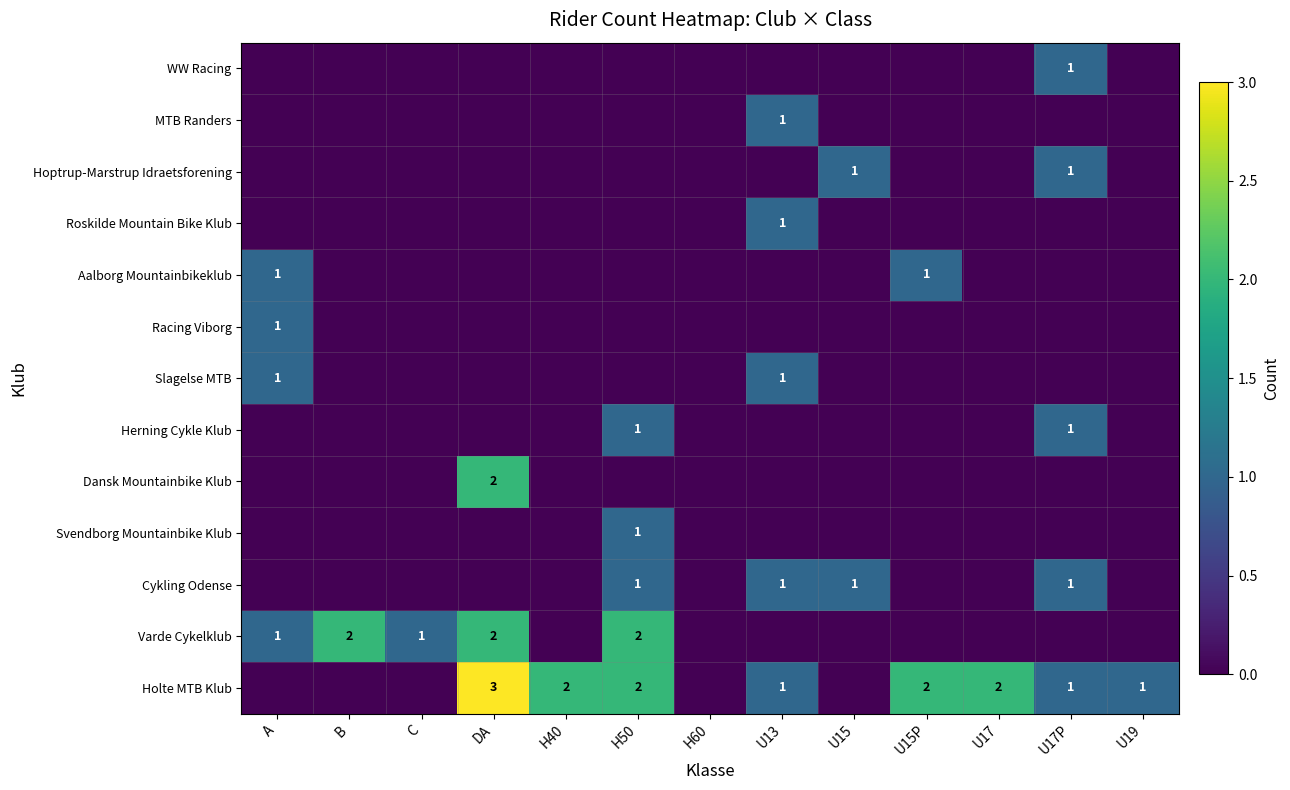

Count the number of categories in the chart.

13